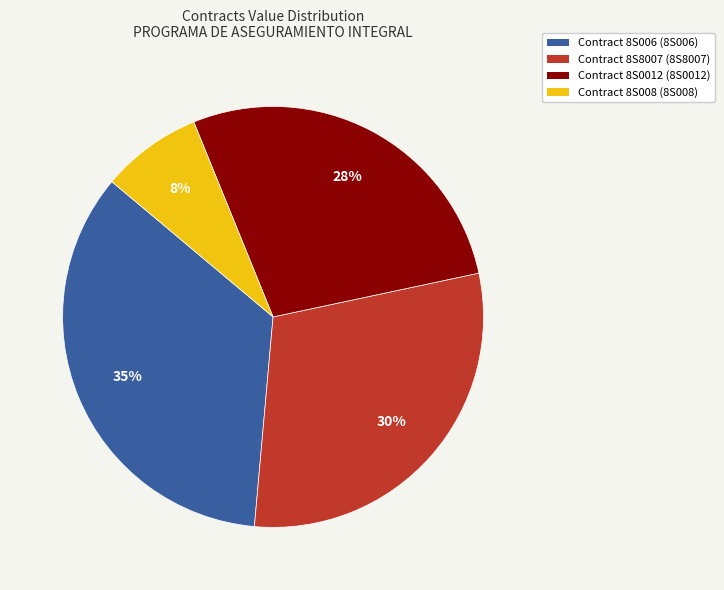

Is there any slice that represents more than half of the pie?

No